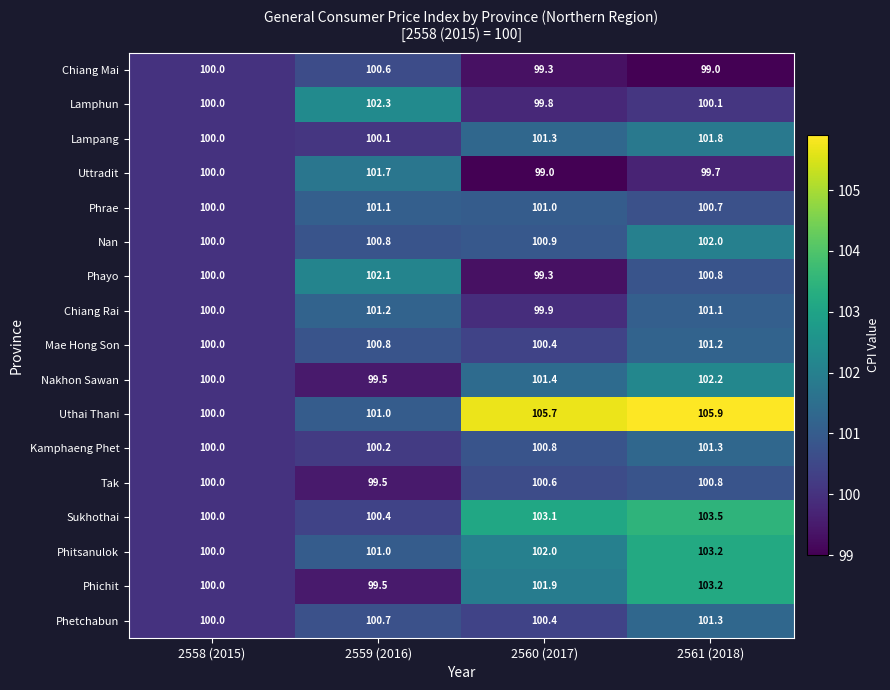

What is the difference between the maximum and minimum values in the Lamphun series?

2.5